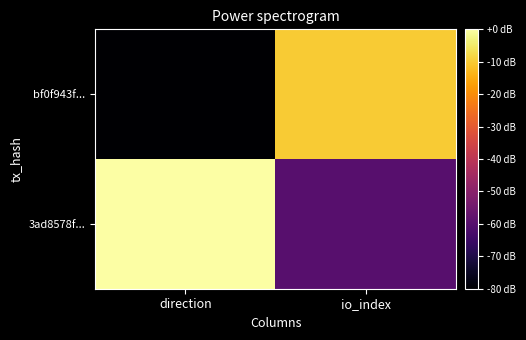

How many distinct data groups are displayed?

2